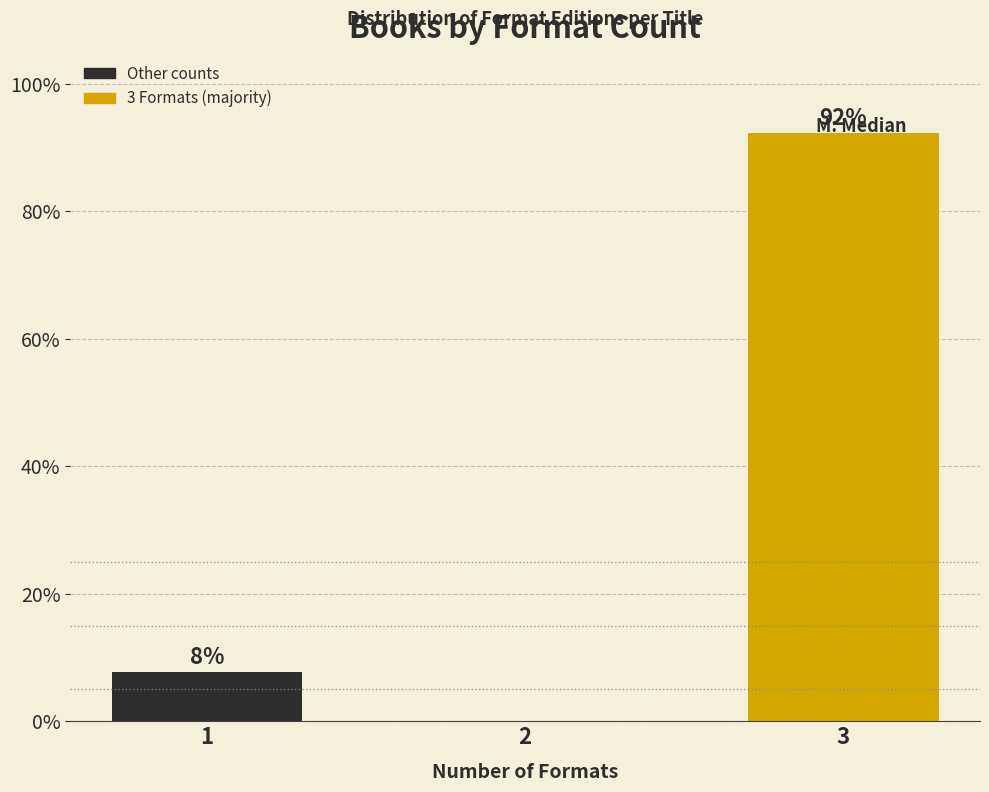

What is the approximate value at 3?

92.3